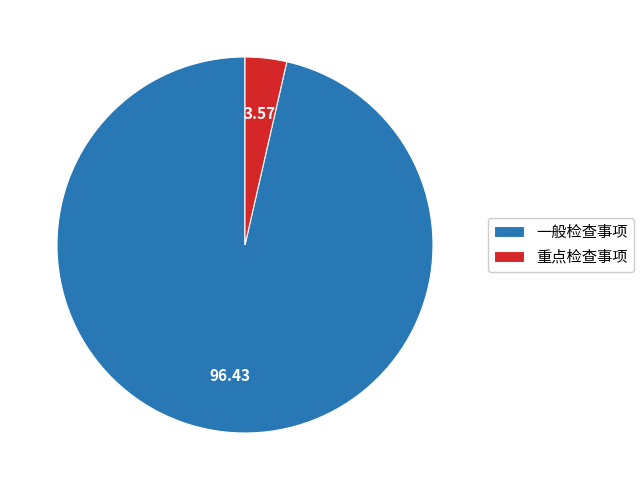

What is the largest slice in the pie chart?

一般检查事项